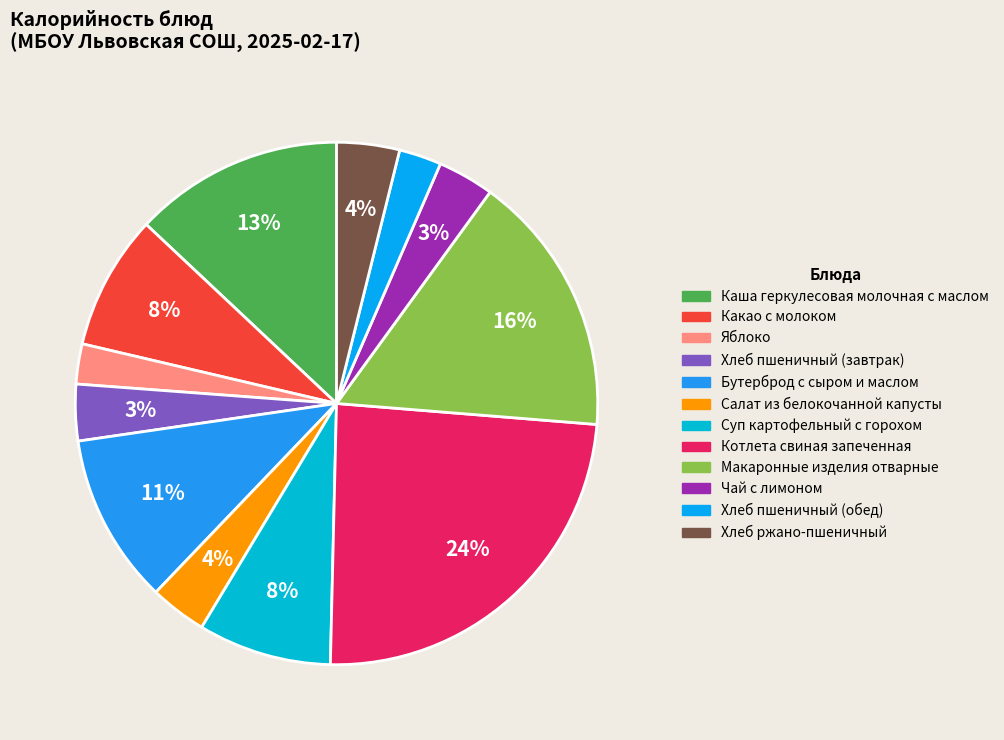

What portion of the pie excludes Бутерброд с сыром и маслом?

89.5%